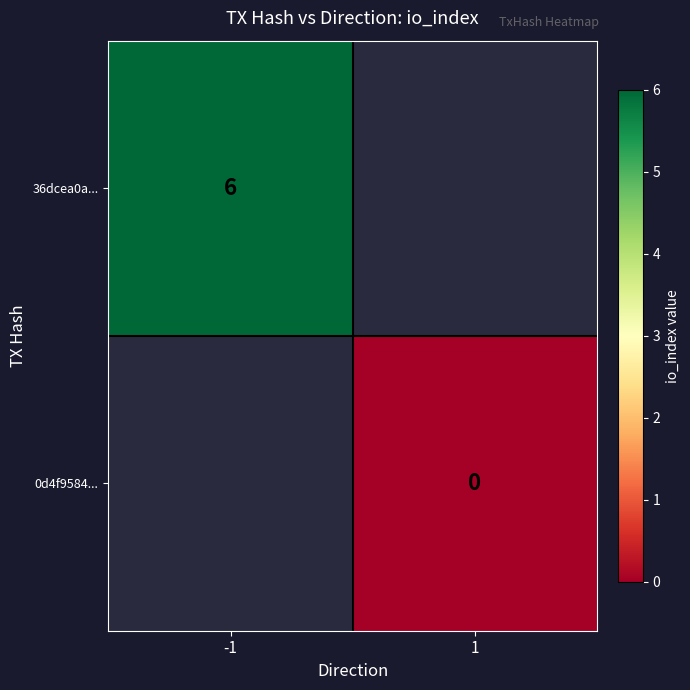

Is the value of 0d4f9584... at 1 greater than the value of 36dcea0a... at -1?

No